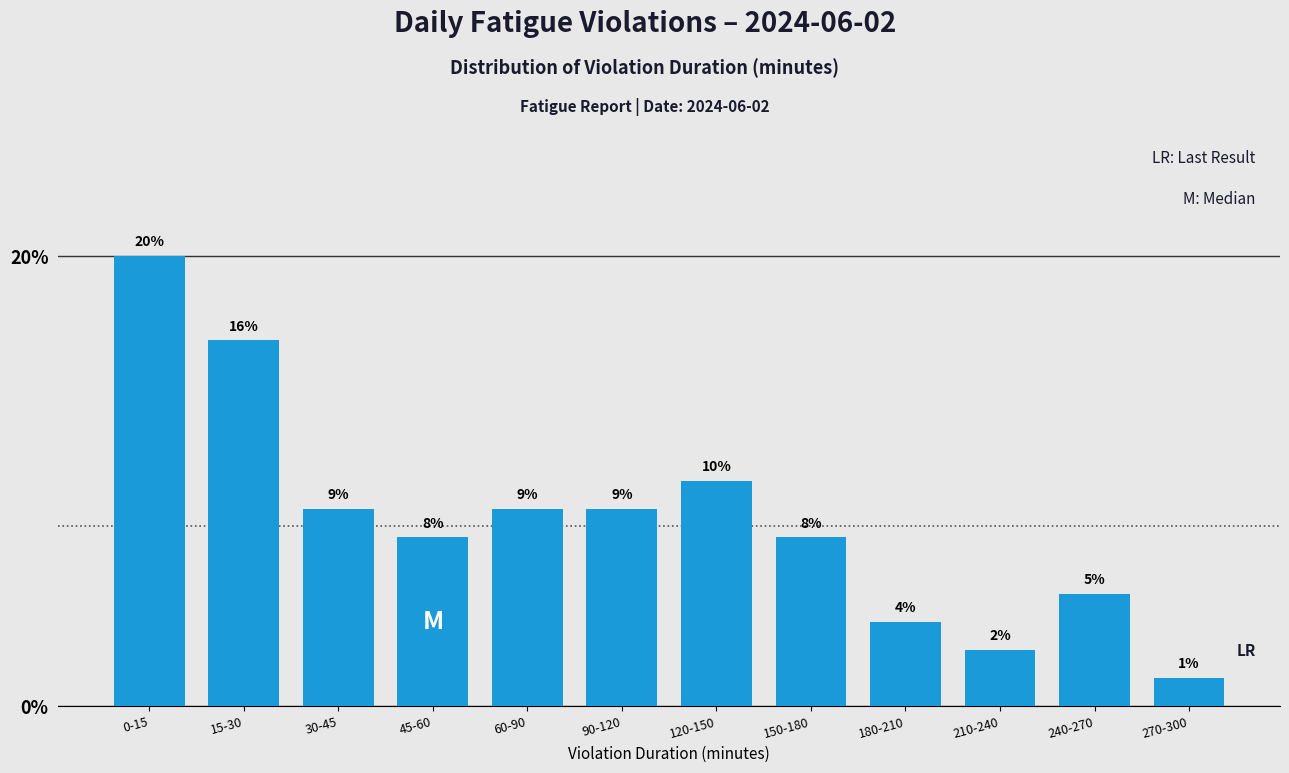

How many bars are there in total?

12